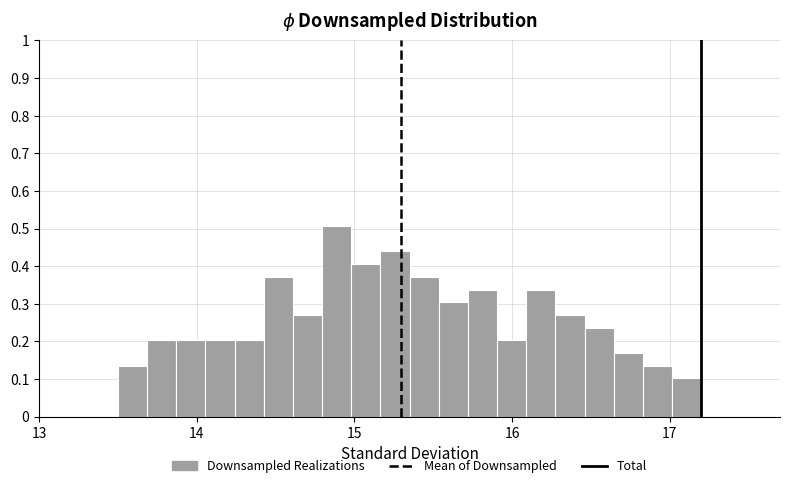

Read against the x-axis, roughly where is the centre of the tallest bar?

14.9